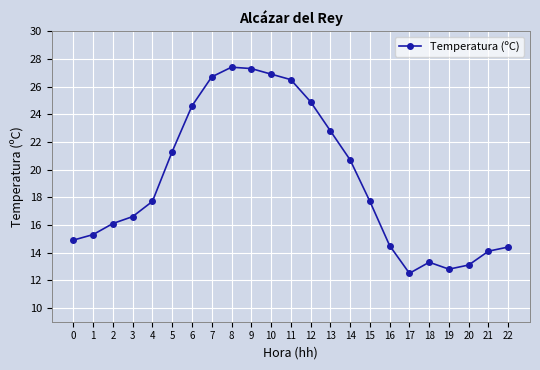

What is the minimum value shown in the chart?

12.5